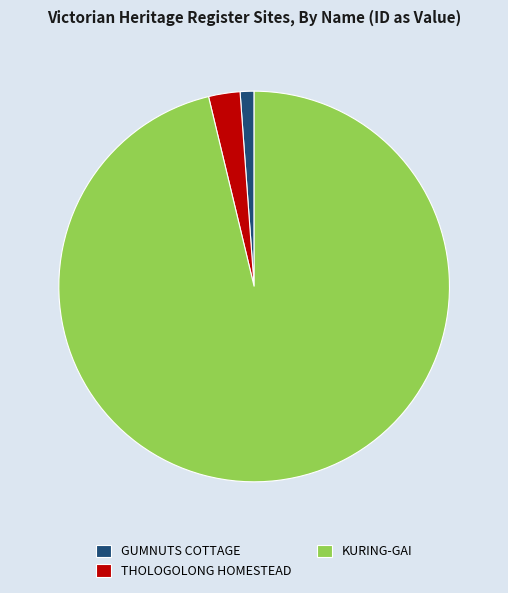

Is it true that GUMNUTS COTTAGE is 1% of the pie?

True